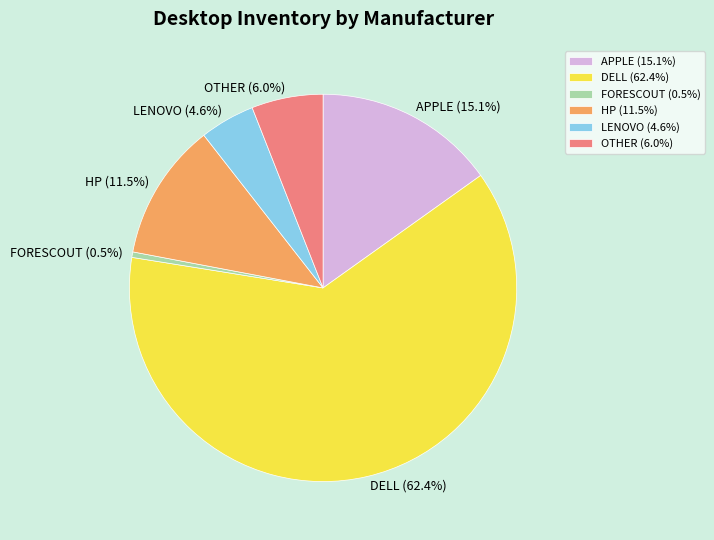

Does any single category account for the majority?

Yes